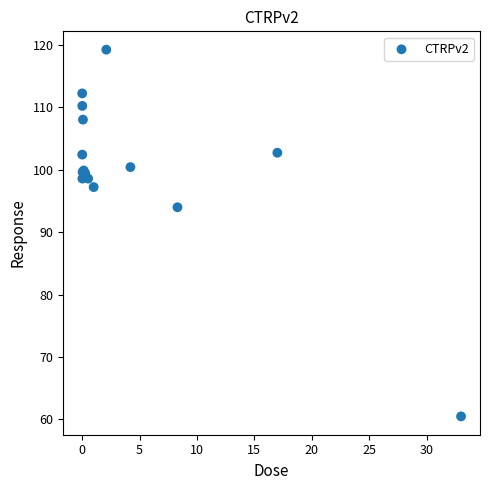

What Y value in the scatter plot is closest to 89?

94.0